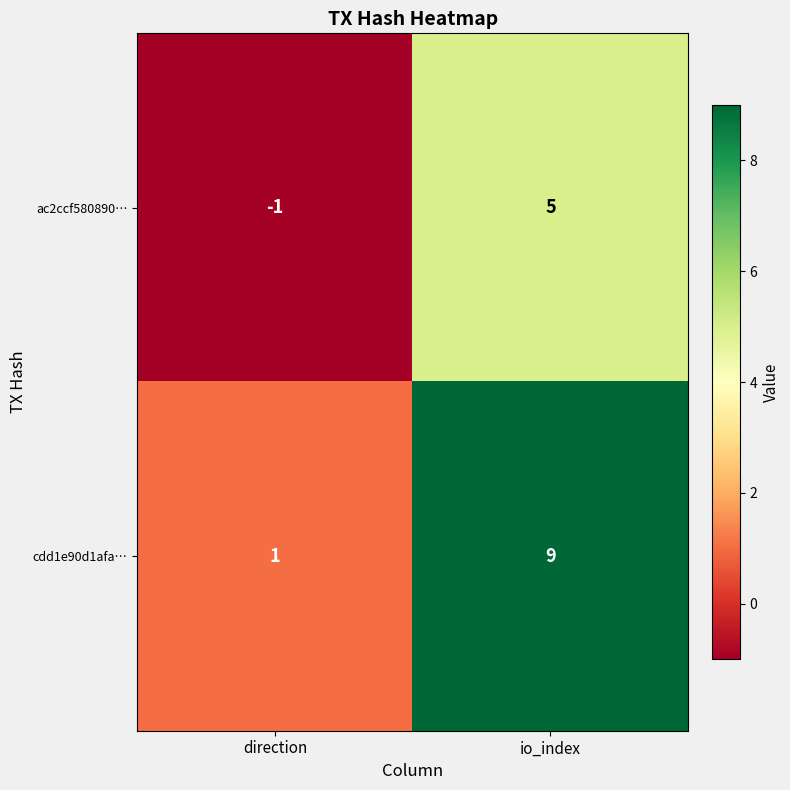

Count the number of data series in this chart.

2